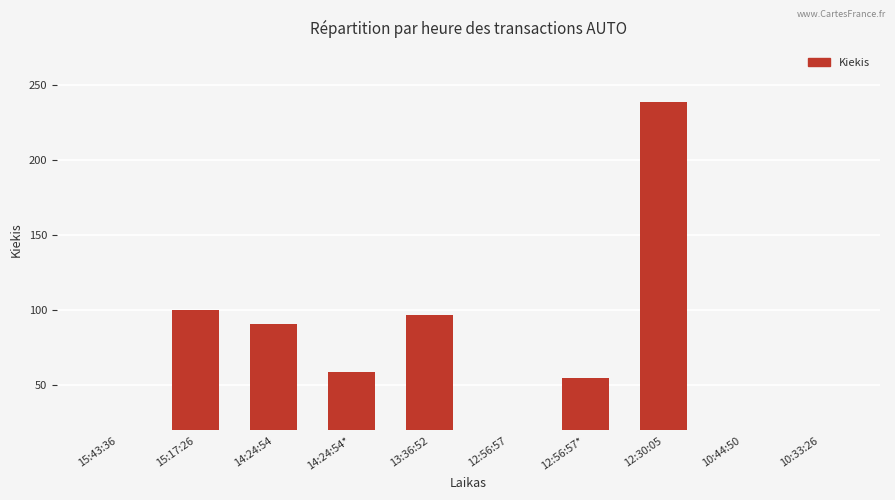

What is the value of the 8th bar from the left?

239